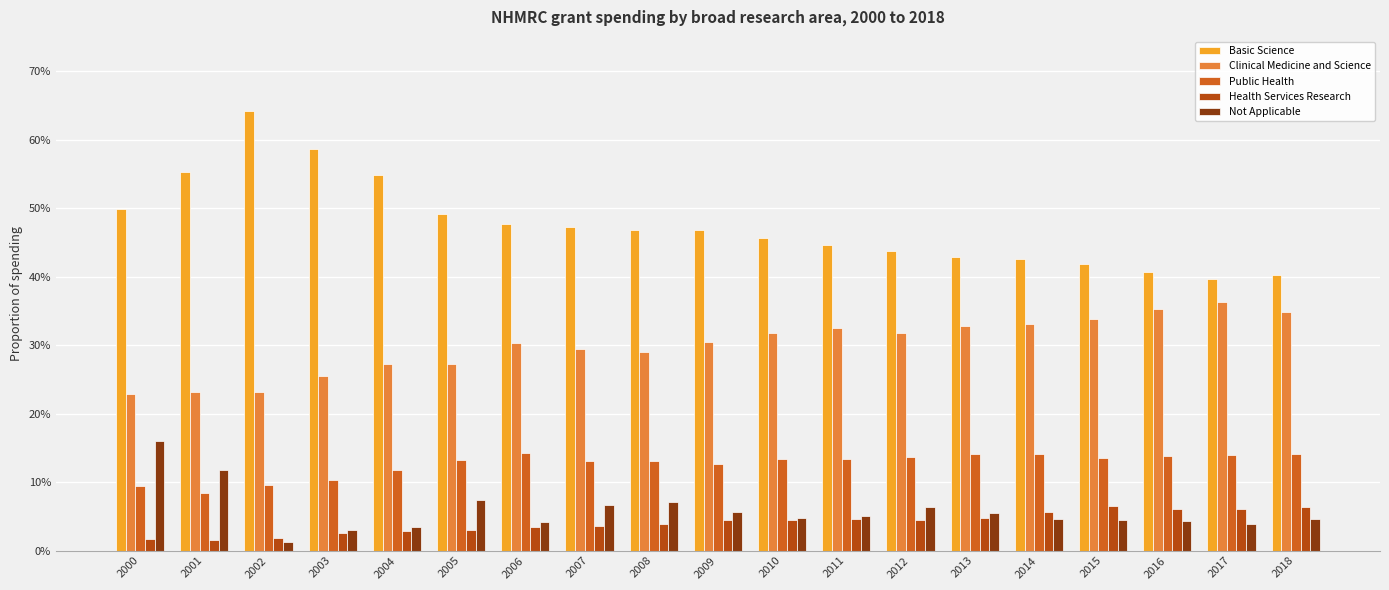

Does the chart contain any negative values?

No